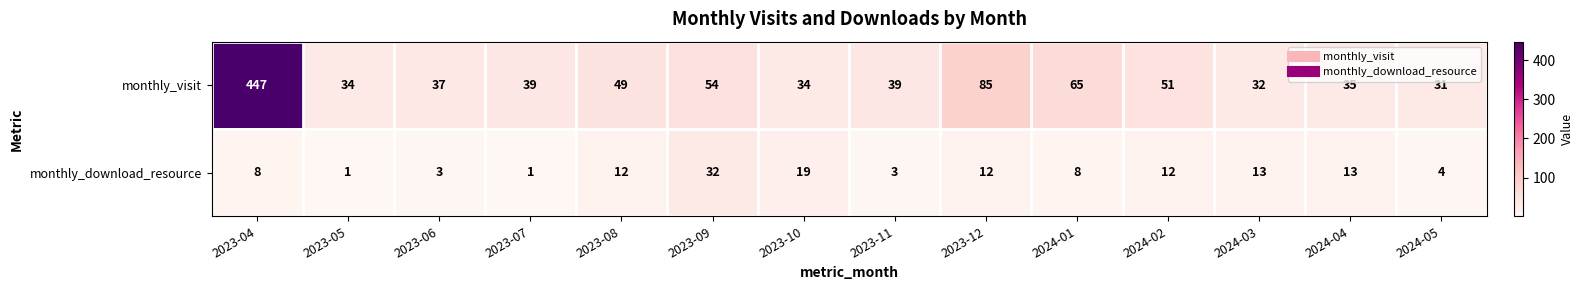

What is the difference between the second highest and minimum values in the monthly_download_resource series?

18